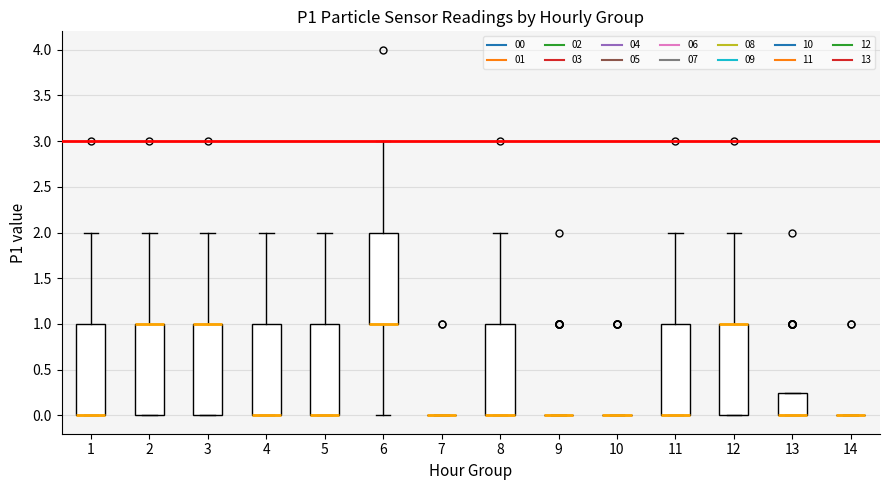

Where is the lower edge of the box at x = 2 on the y-axis? The values are not printed on the chart, so give them approximately, as read against the axis.

0.00